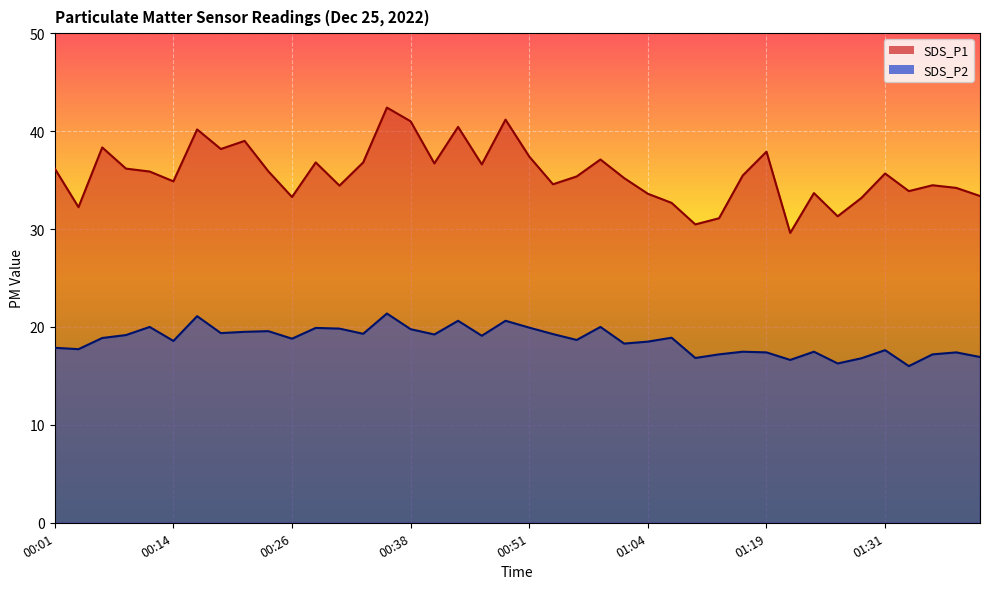

What is the label of the 38th point from the left?

01:36